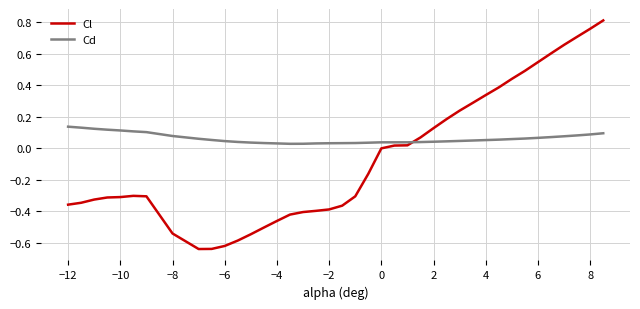

Which series has the widest spread of values?

Cl